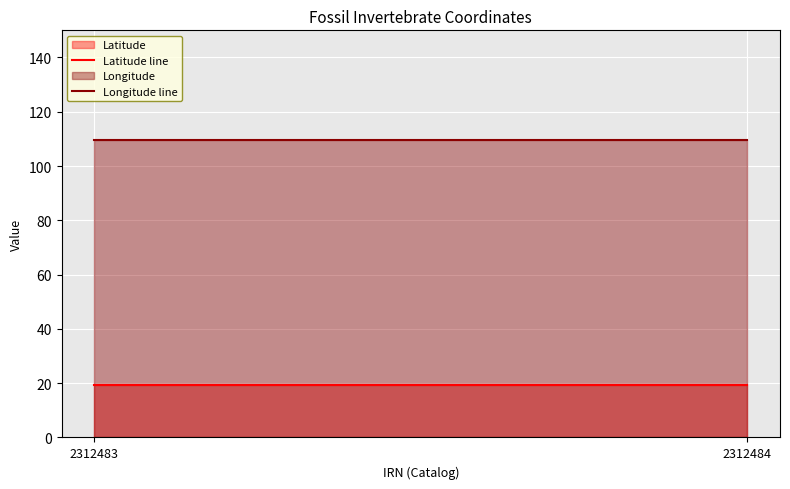

Reading left to right, extract all data points from this chart.

Latitude line: 2312483=19.2	2312484=19.2
Longitude line: 2312483=109.5	2312484=109.5